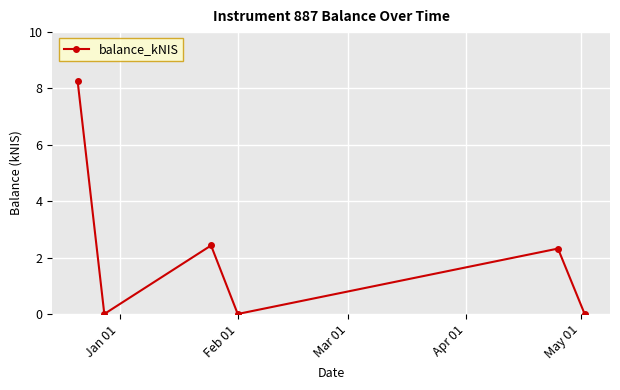

How many data points does each series have?

6